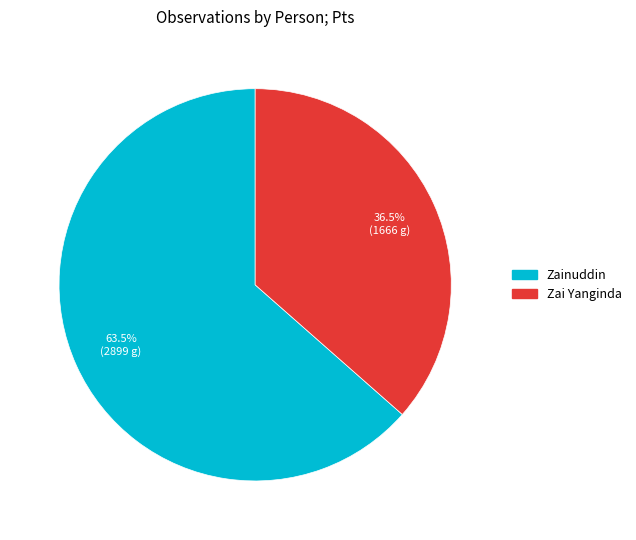

What percentage is NOT represented by Zainuddin?

36.5%